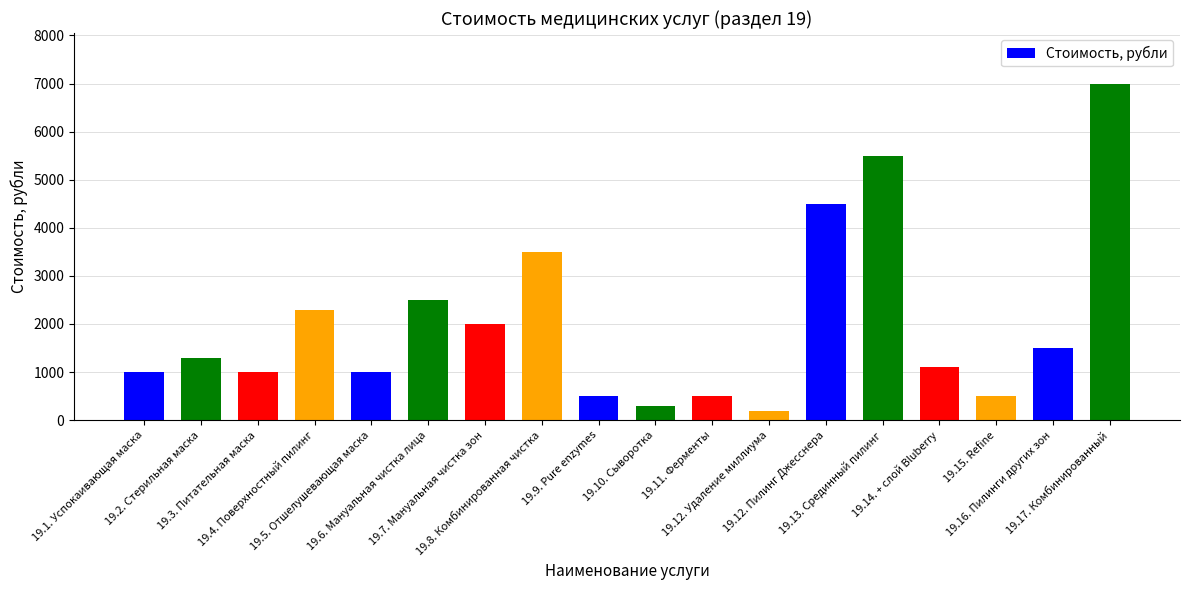

What is the value of the 1st bar from the left?

1000